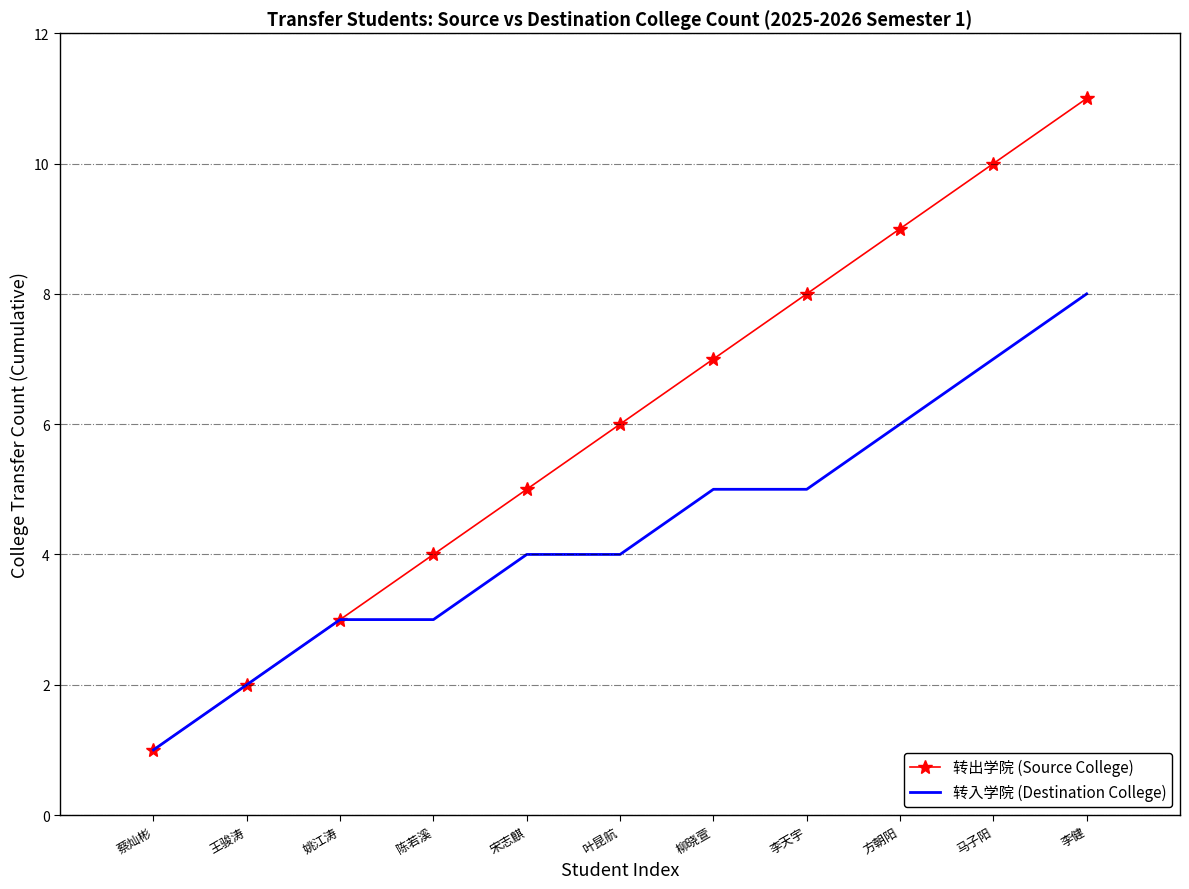

Count the number of categories in the chart.

11